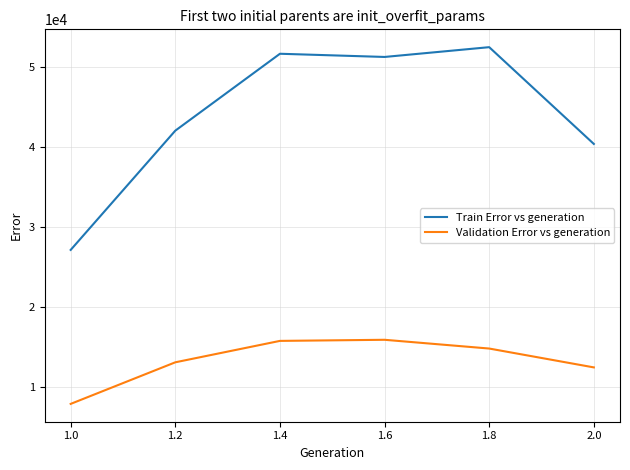

Is the value of Validation Error vs generation at 1.0 greater than the value of Train Error vs generation at 1.8?

No